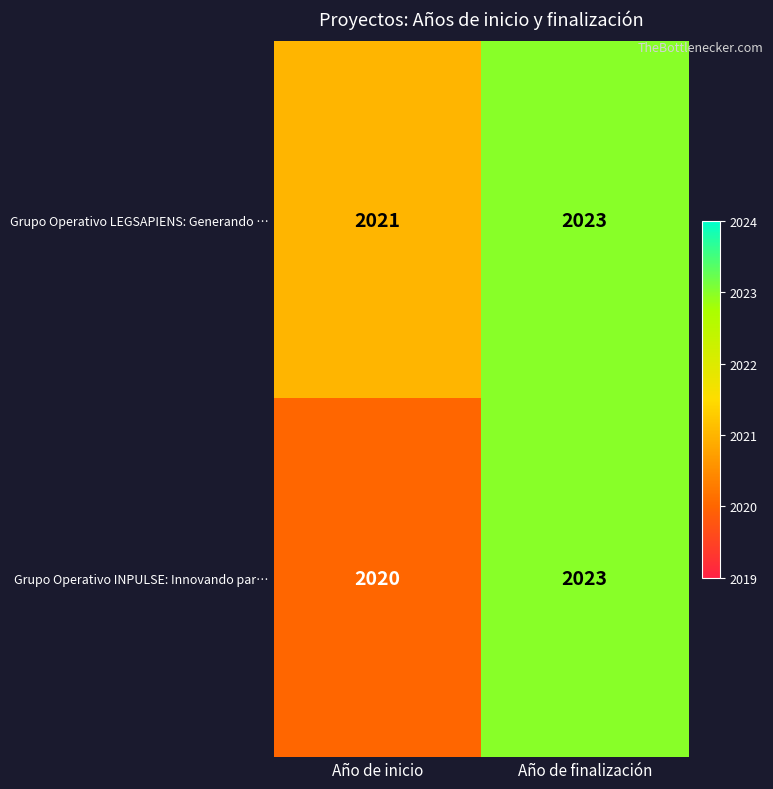

The Grupo Operativo LEGSAPIENS: Generando … series shows 2021 at Año de inicio. True or false?

True